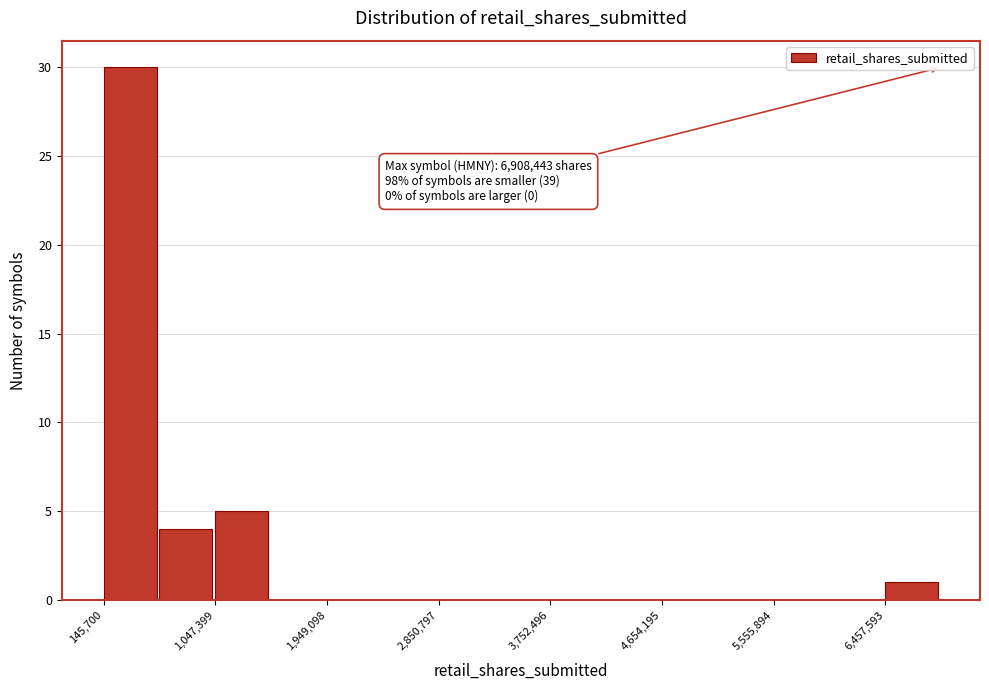

Over which range of the x-axis is the bar tallest?

100000 to 600000